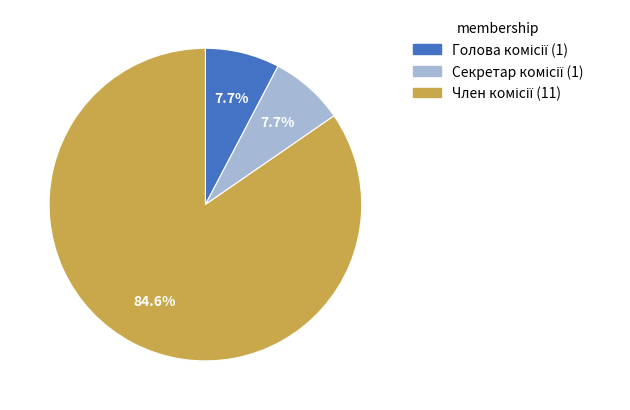

Does any single category account for the majority?

Yes